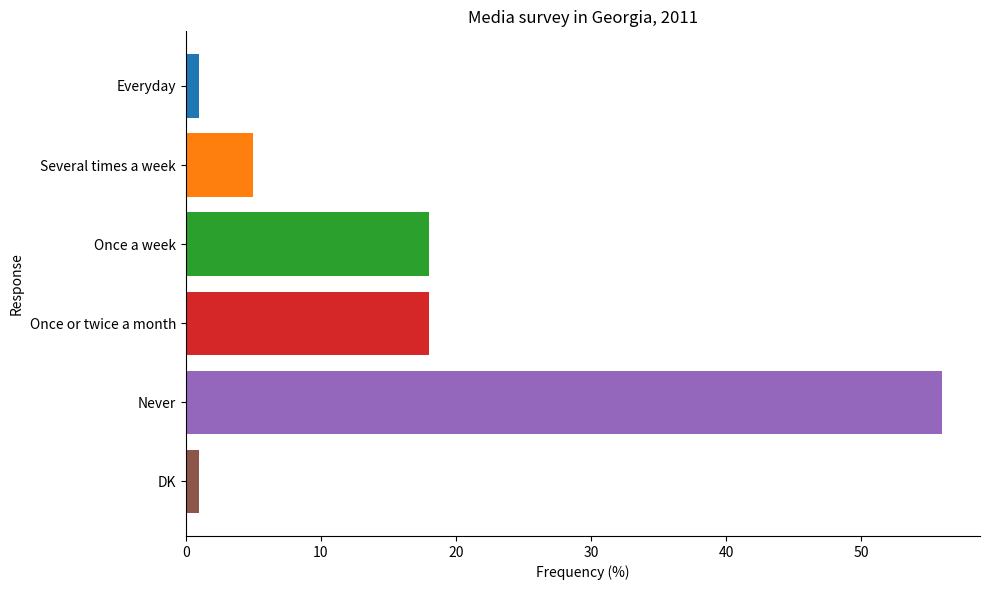

The chart shows a value of 34 at Never. True or false?

False